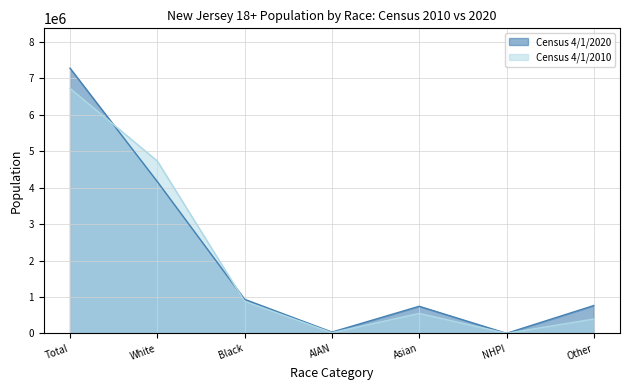

What is the label of the 4th point from the left?

AIAN